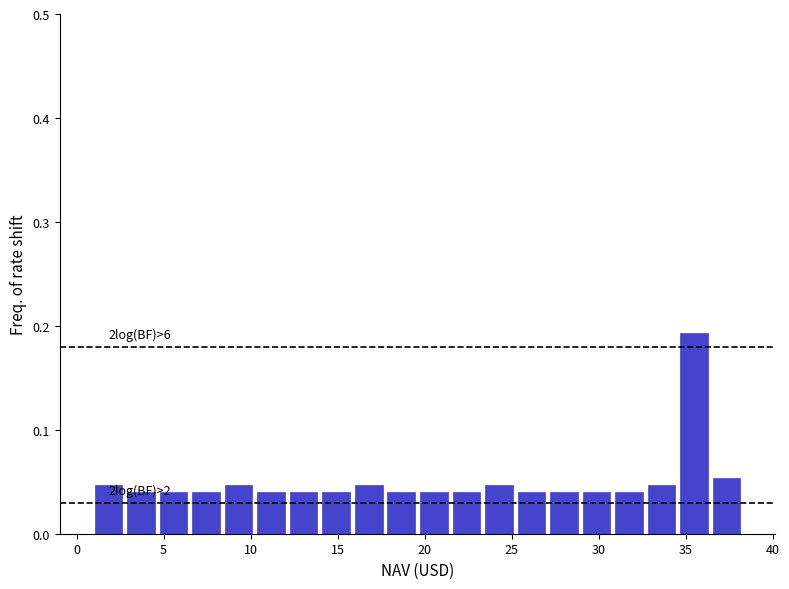

Around what value on the x-axis is the tallest bar? Give the approximate position of its centre, as read against the axis.

35.5